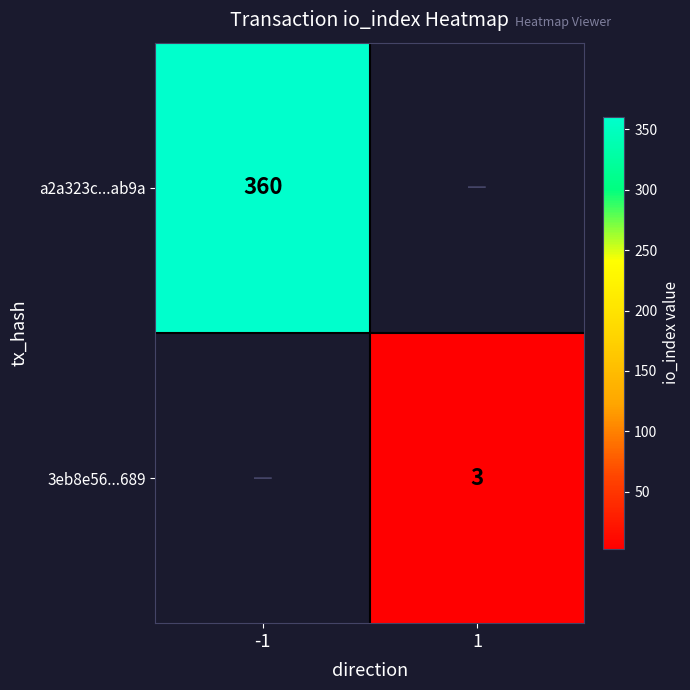

Is it true that 3eb8e56...689 equals 1.0 at 1?

False